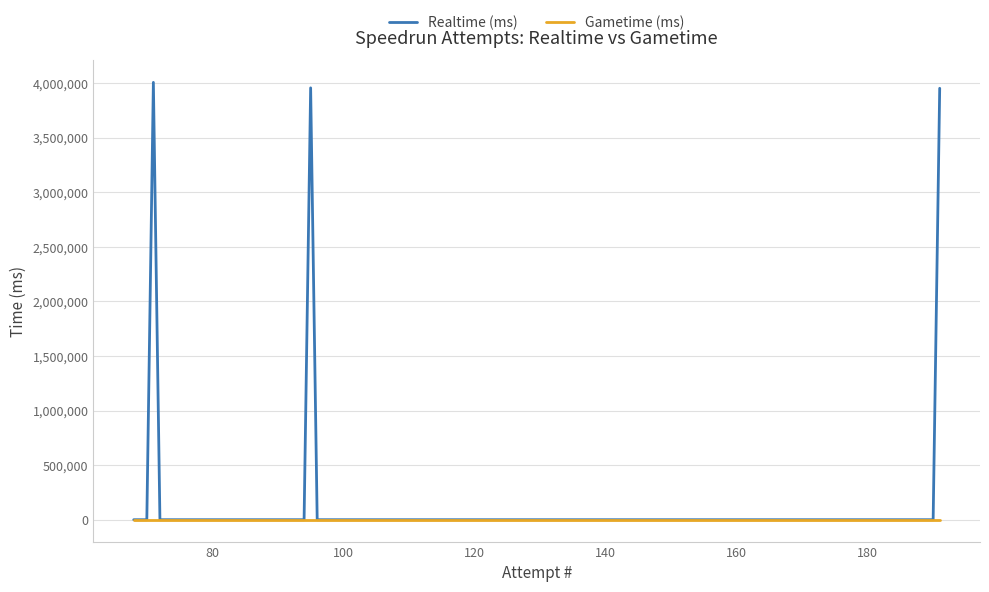

What are all the series names shown in the legend?

Realtime (ms), Gametime (ms)